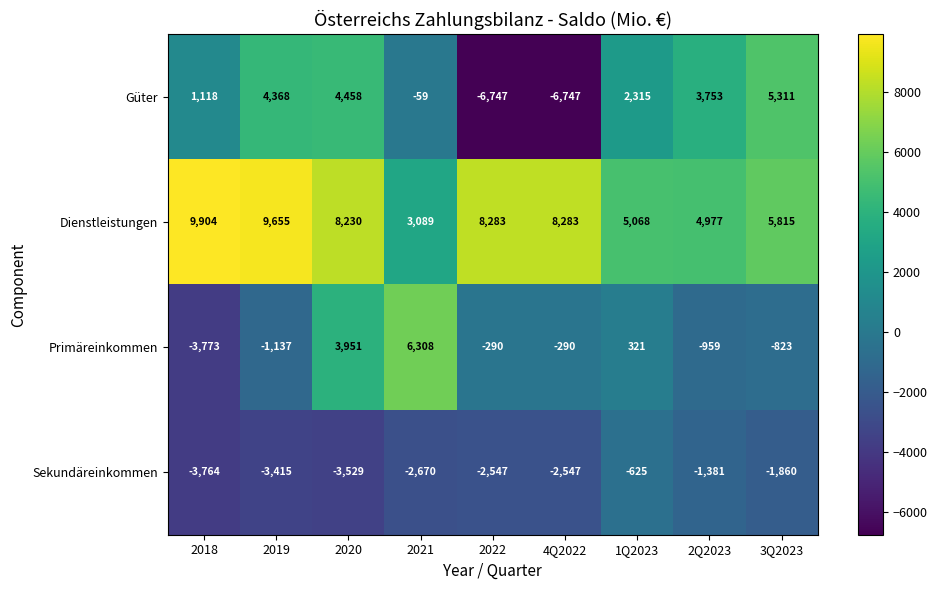

What is the approximate value of Primäreinkommen at 2019, to the nearest 10?

-1140